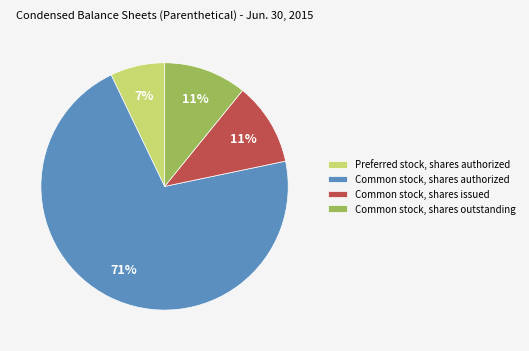

How many segments does this pie chart have?

4